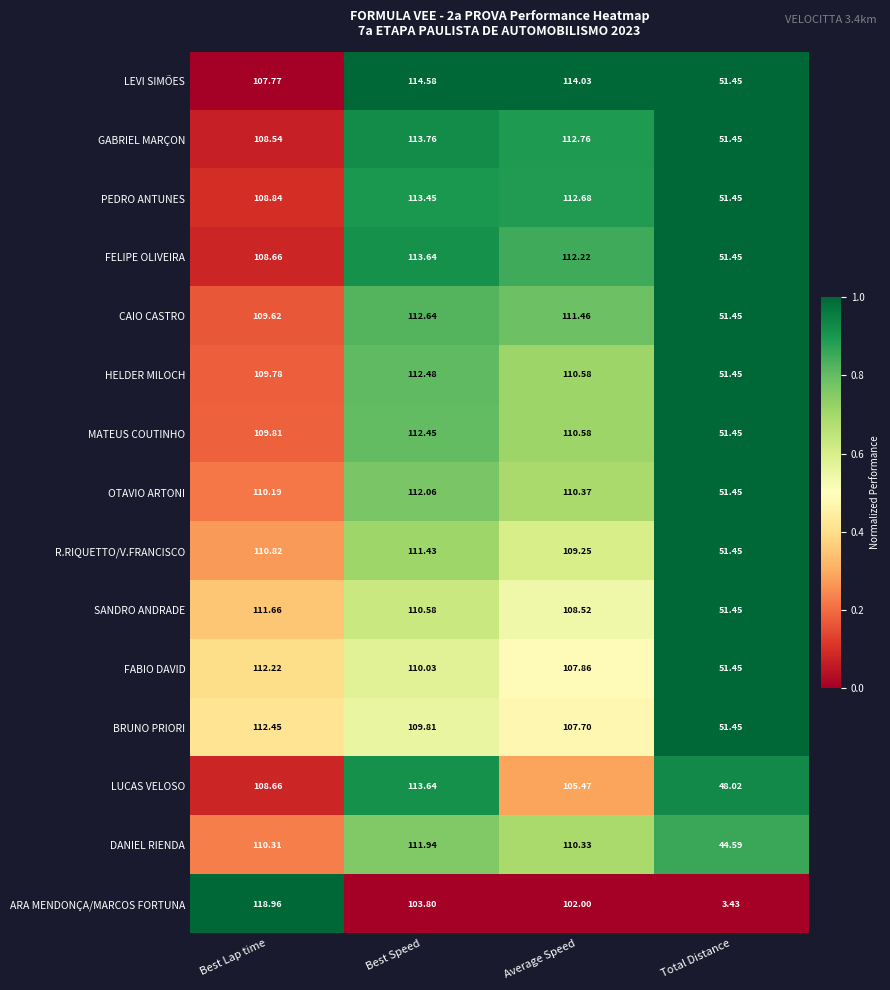

At which label is R.RIQUETTO/V.FRANCISCO closest to 81?

Average Speed